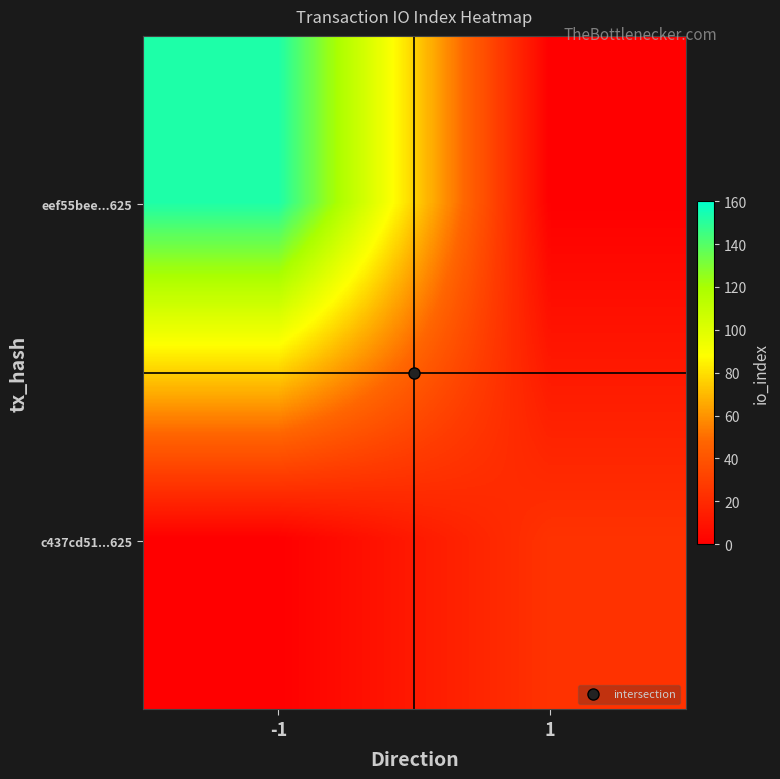

Which label corresponds to the largest value in the chart?

-1